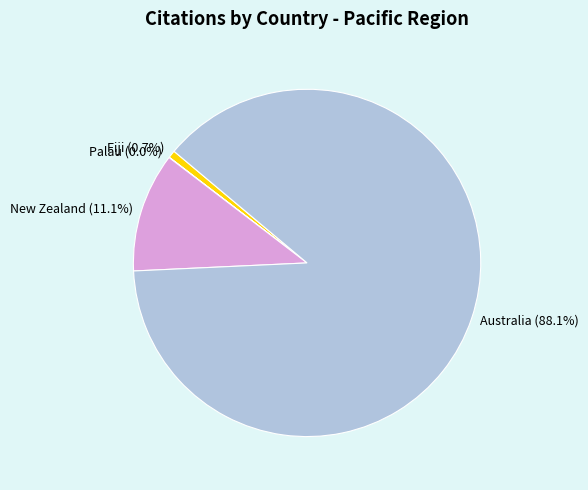

True or false: New Zealand accounts for 11% of the total.

True